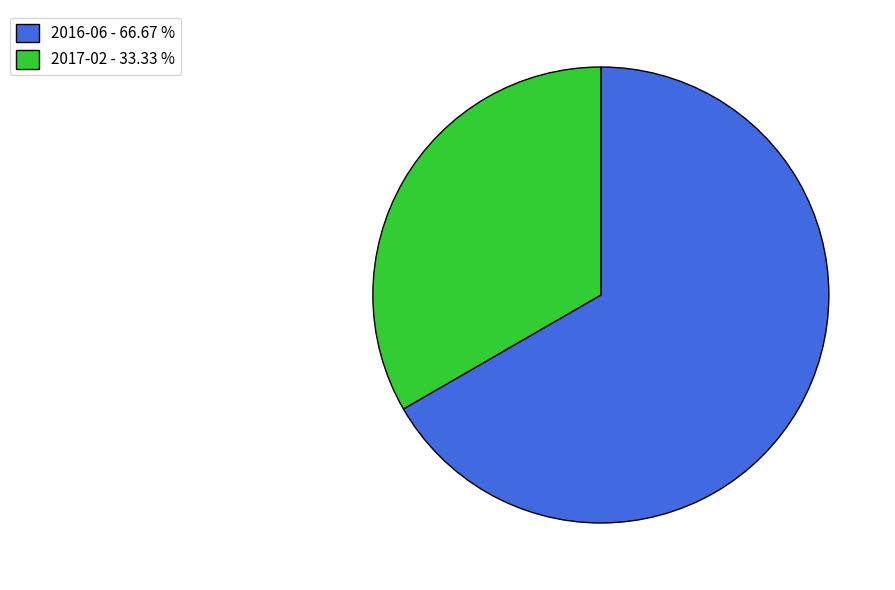

What is the smallest slice in the pie chart?

2017-02